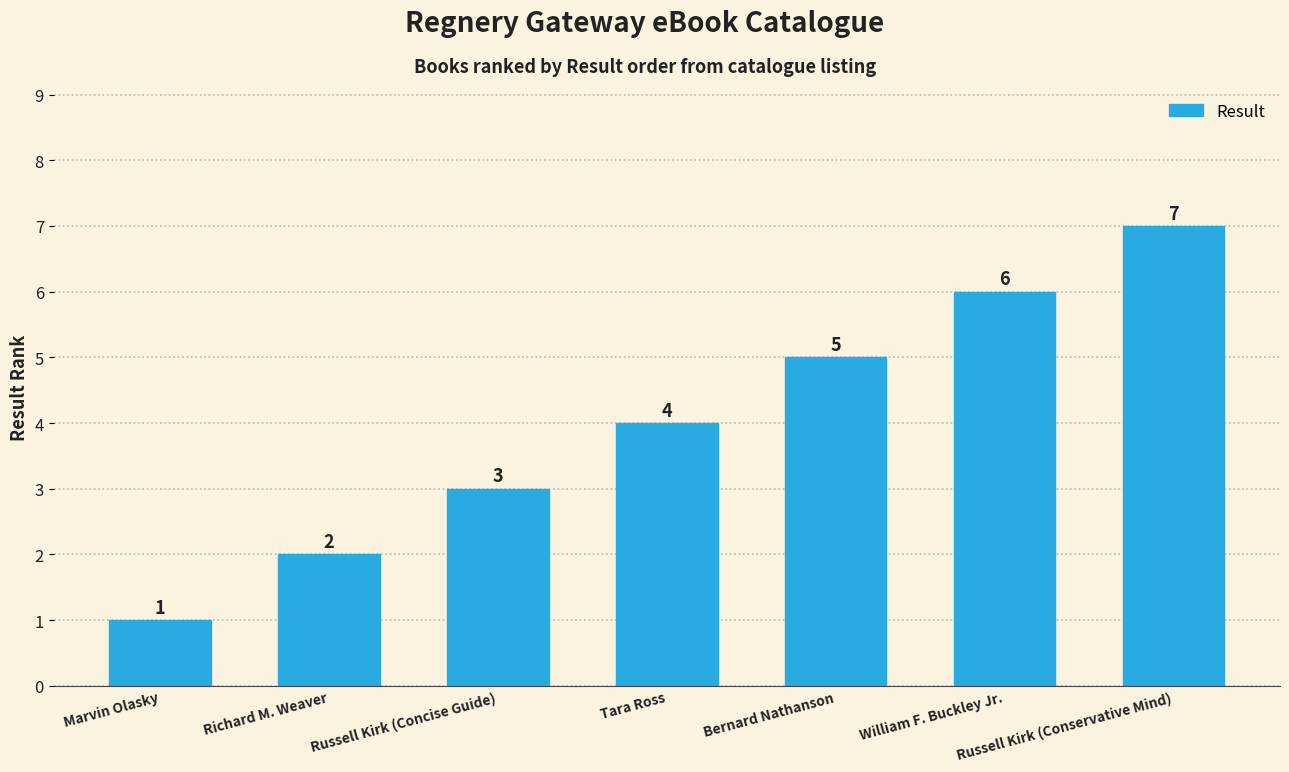

What is the sum of the values at Russell Kirk (Conservative Mind) and Russell Kirk (Concise Guide)?

10